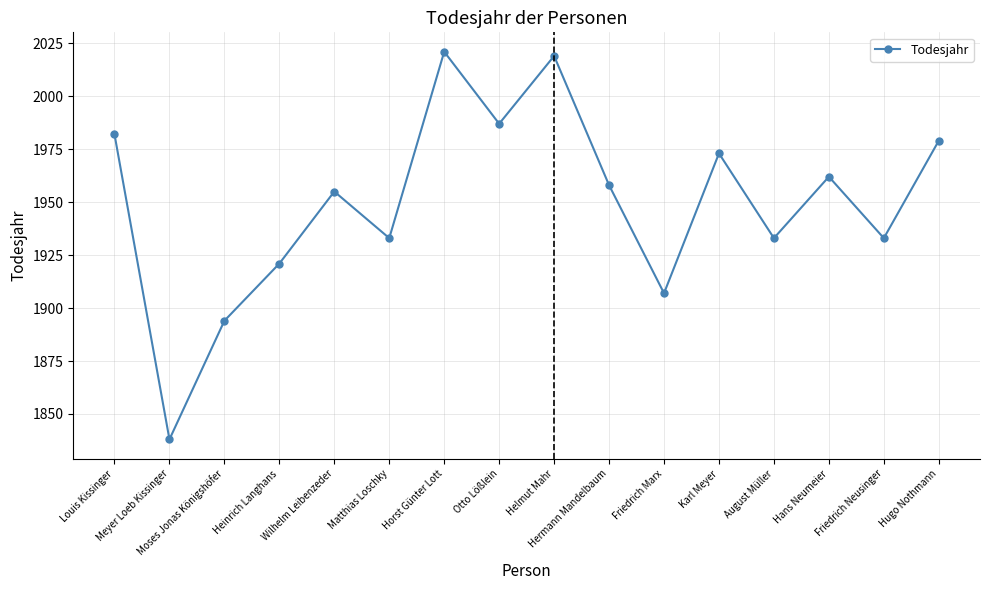

Count the number of categories in the chart.

16